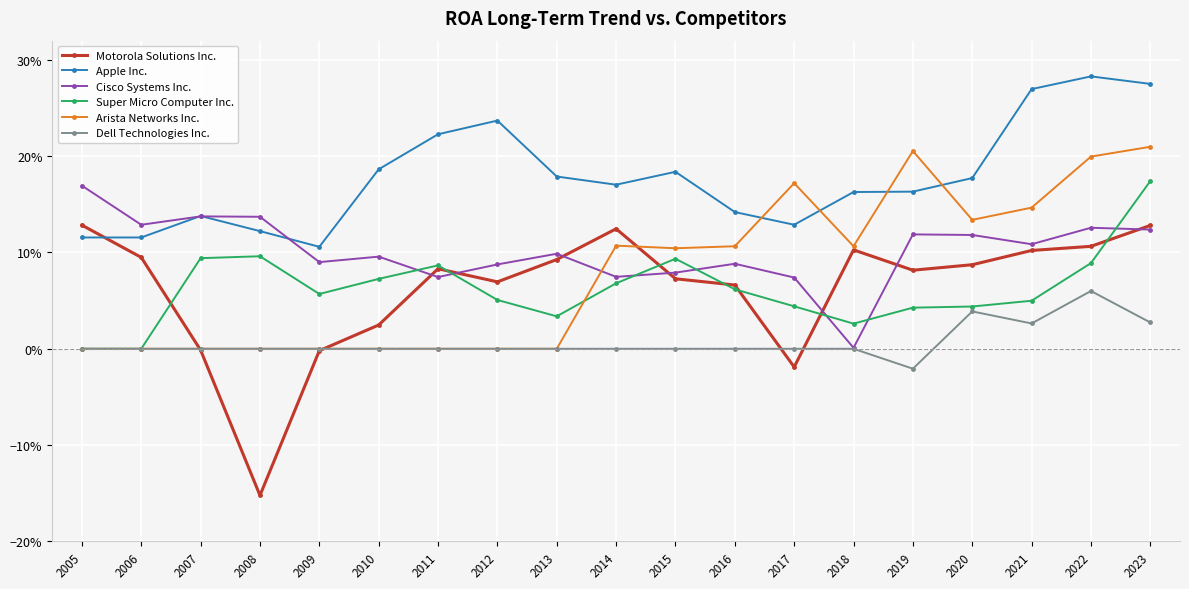

Is this an area chart (filled region under the line)?

No